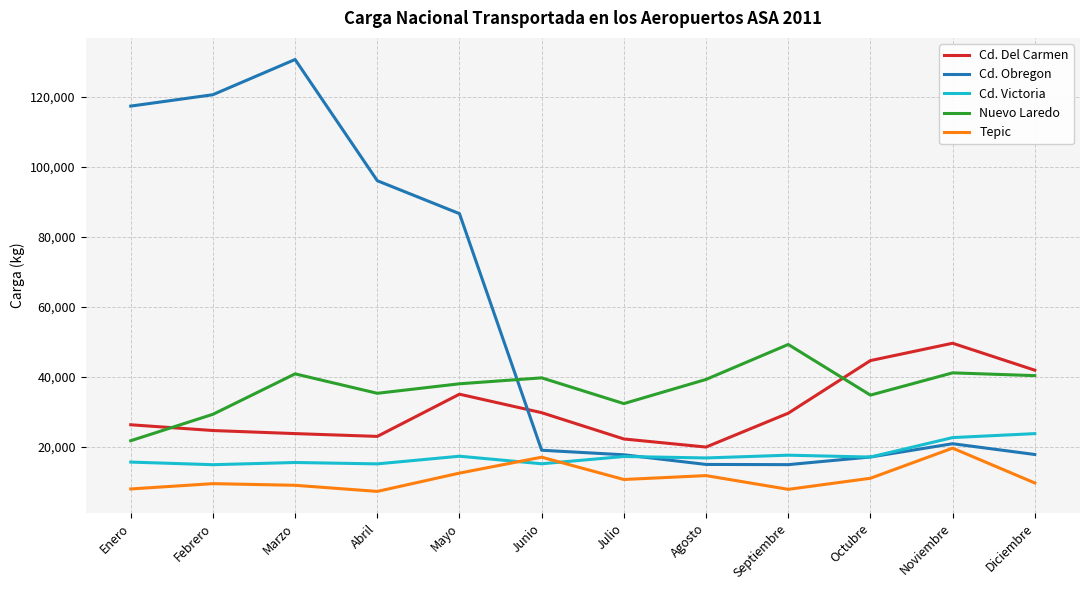

Which series has the largest range (max minus min)?

Cd. Obregon